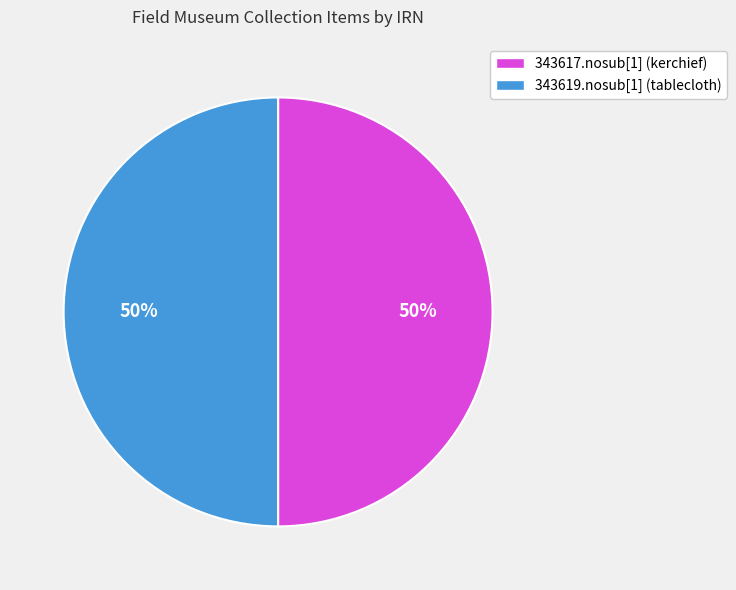

Is it true that 343617.nosub[1] (kerchief) is 40% of the pie?

False